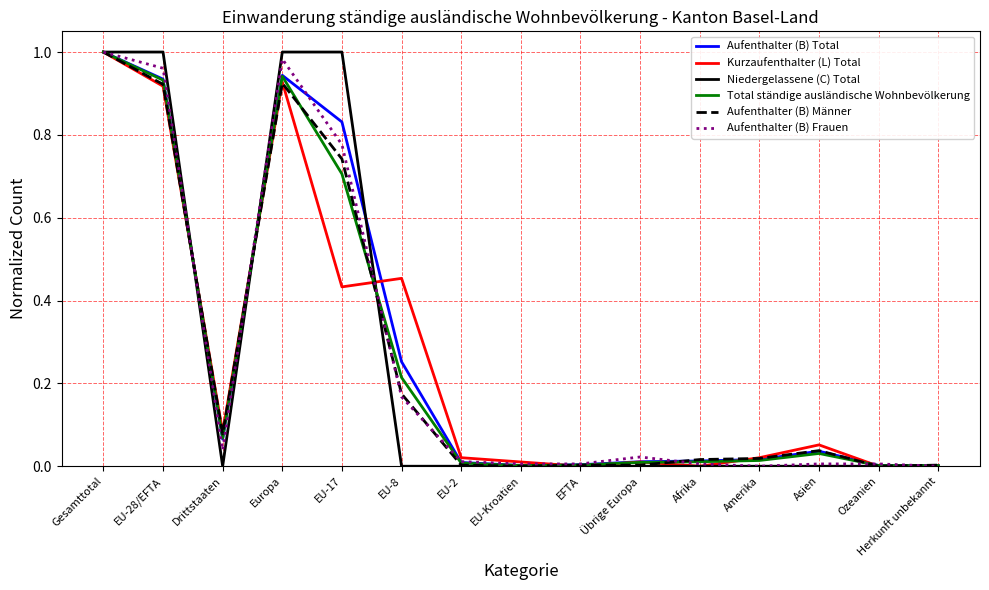

At which category is the sum across all series the highest?

Gesamttotal